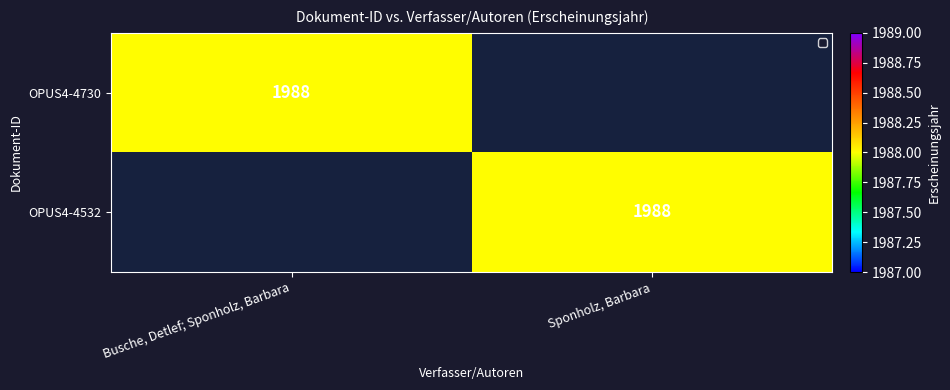

Is it true that OPUS4-4730 equals 474 at Busche, Detlef; Sponholz, Barbara?

False